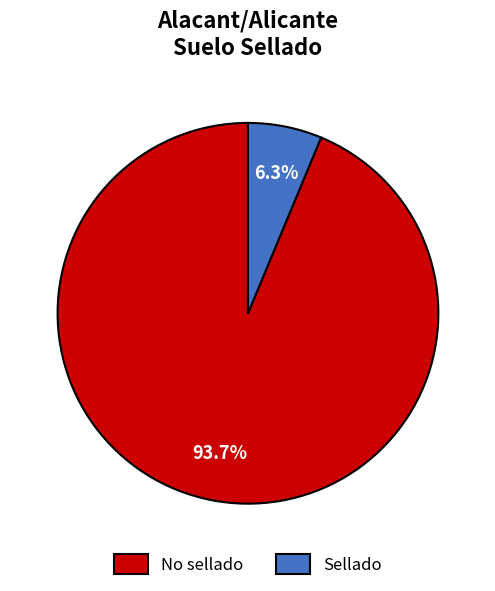

Approximately how many times larger is the value at No sellado compared to Sellado?

14.9